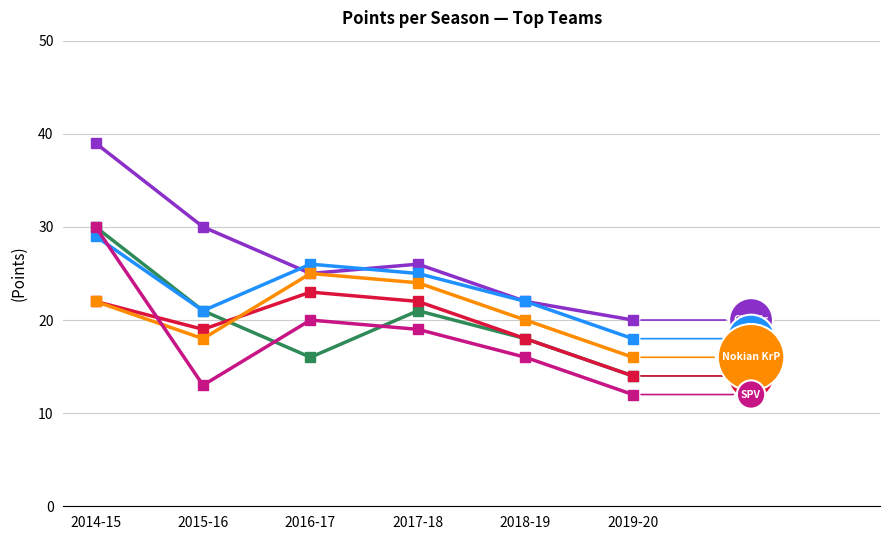

Is this an area chart (filled region under the line)?

No